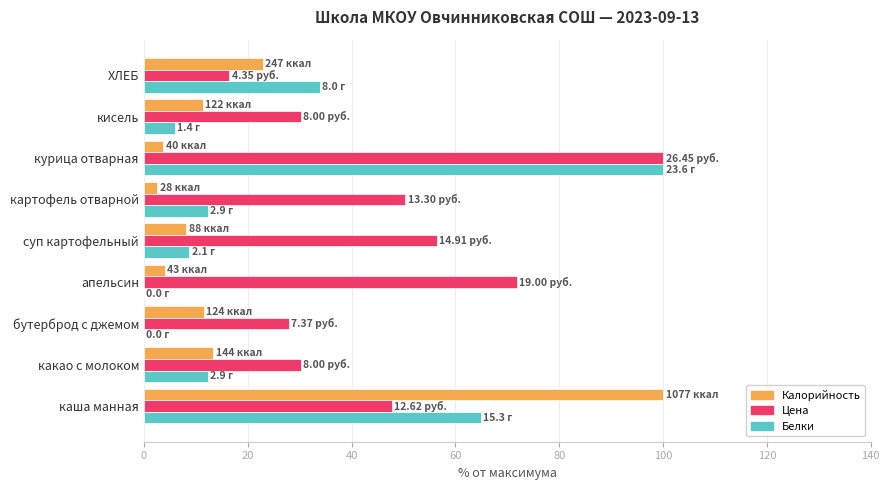

What is the greatest value displayed?

100.0